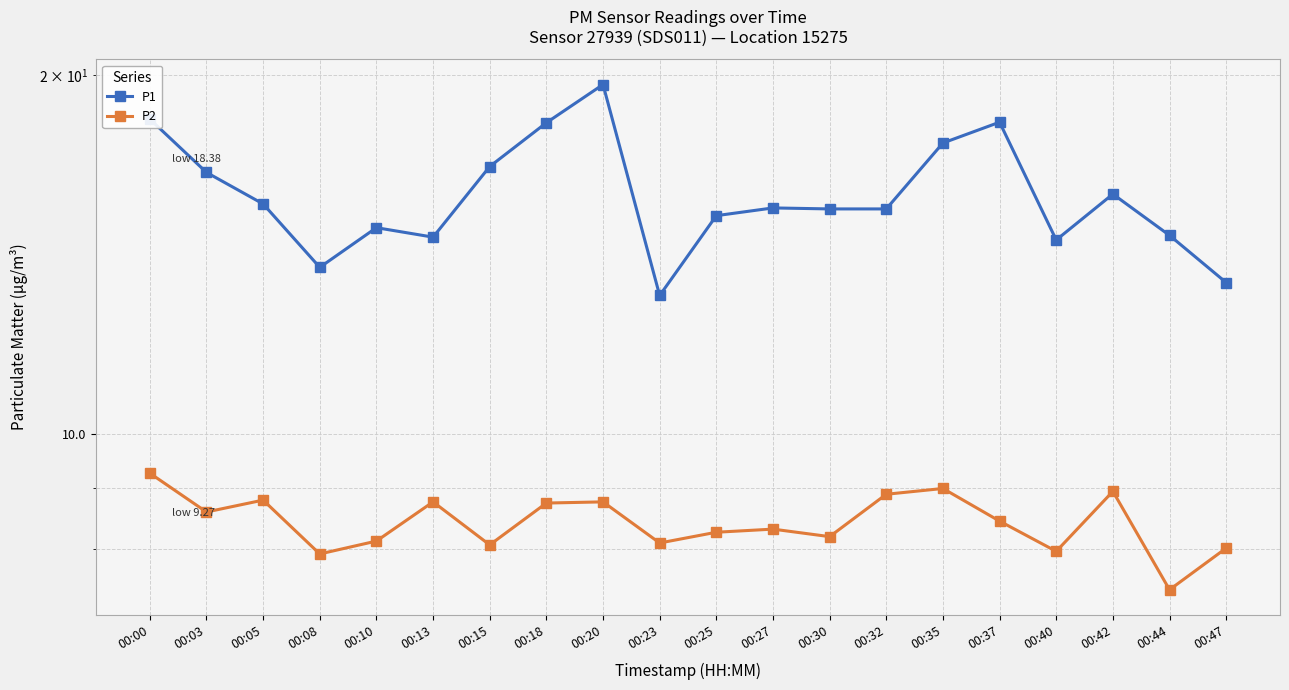

What is the spread (max minus min) of values at 00:08?

5.9